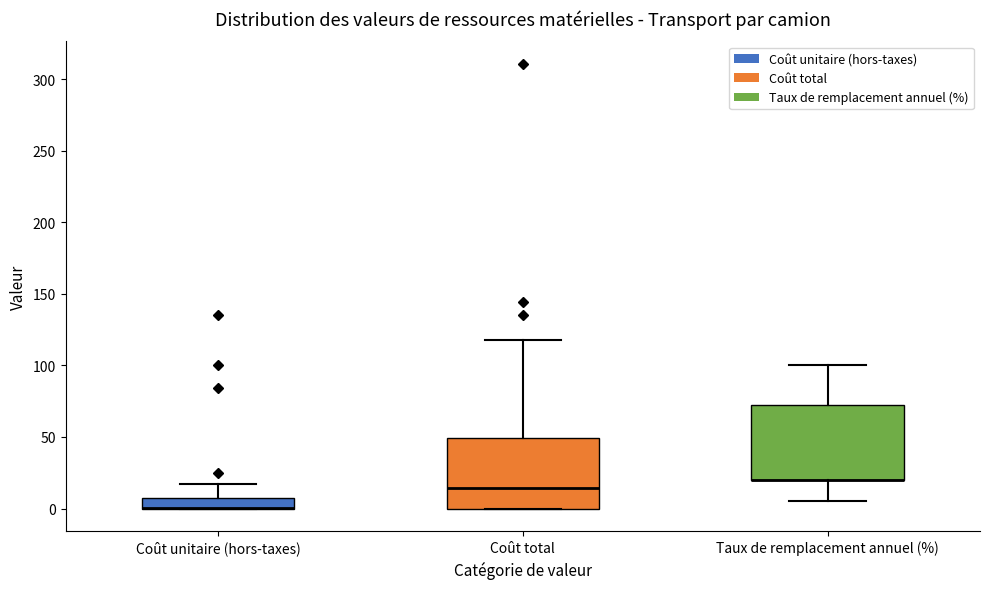

Reading left to right, read every box against the y-axis: the position of its median line, the range the box covers, and the ends of its whiskers. The values are not printed on the chart, so give them approximately, as read against the axis.

Coût unitaire (hors-taxes): median 0 (drawn on the box's lower edge), box 0 to 10, whiskers 0 to 15
Coût total: median 15, box 0 to 50, whiskers 0 to 120
Taux de remplacement annuel (%): median 20 (drawn on the box's lower edge), box 20 to 75, whiskers 5 to 100